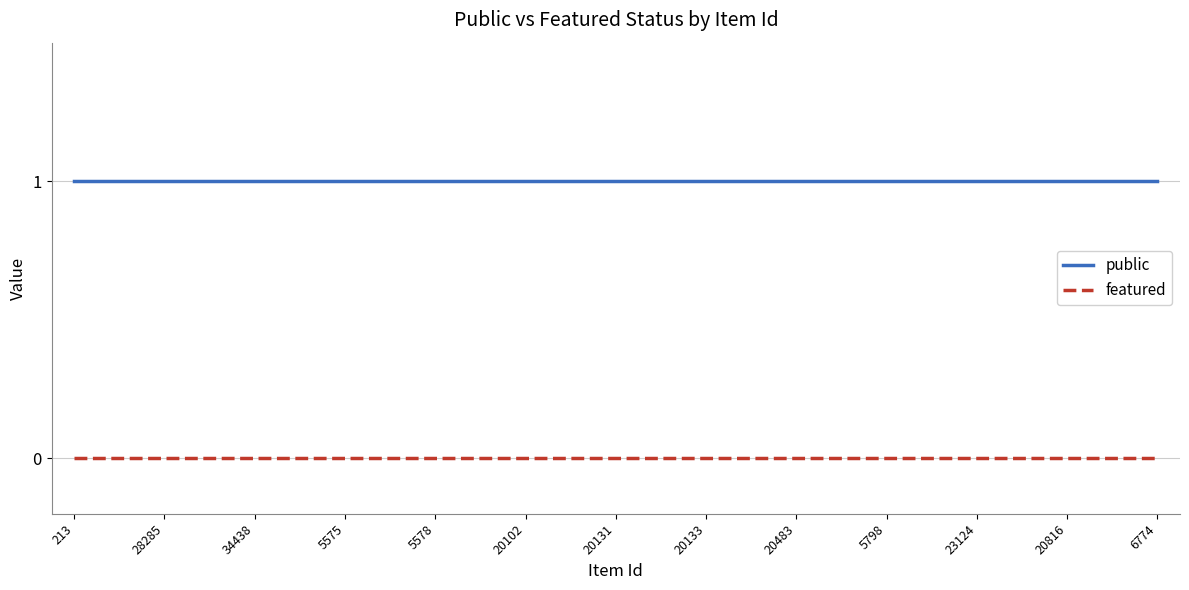

How many lines are shown in the chart?

2